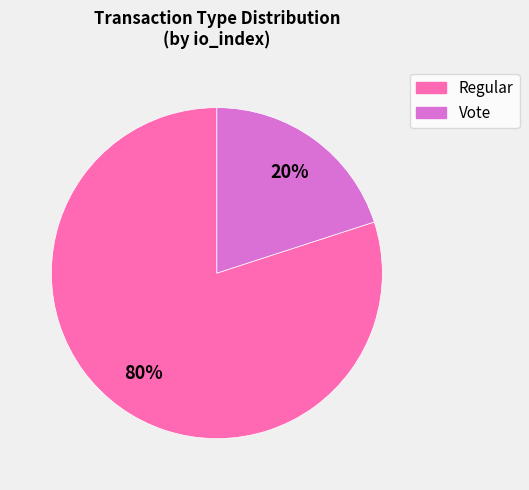

How many segments does this pie chart have?

2